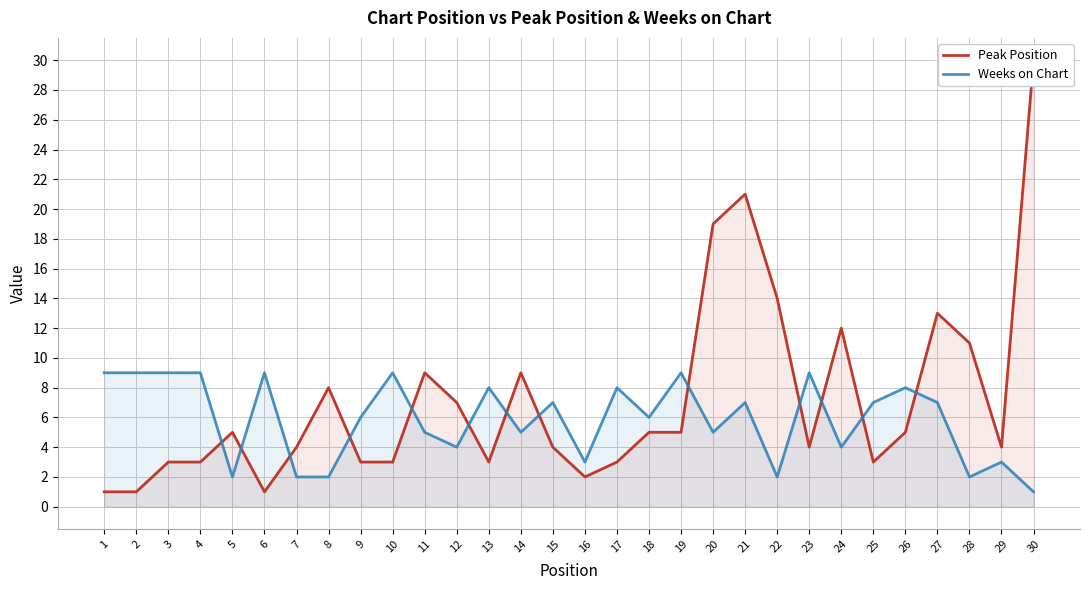

What is the maximum value for Weeks on Chart?

9